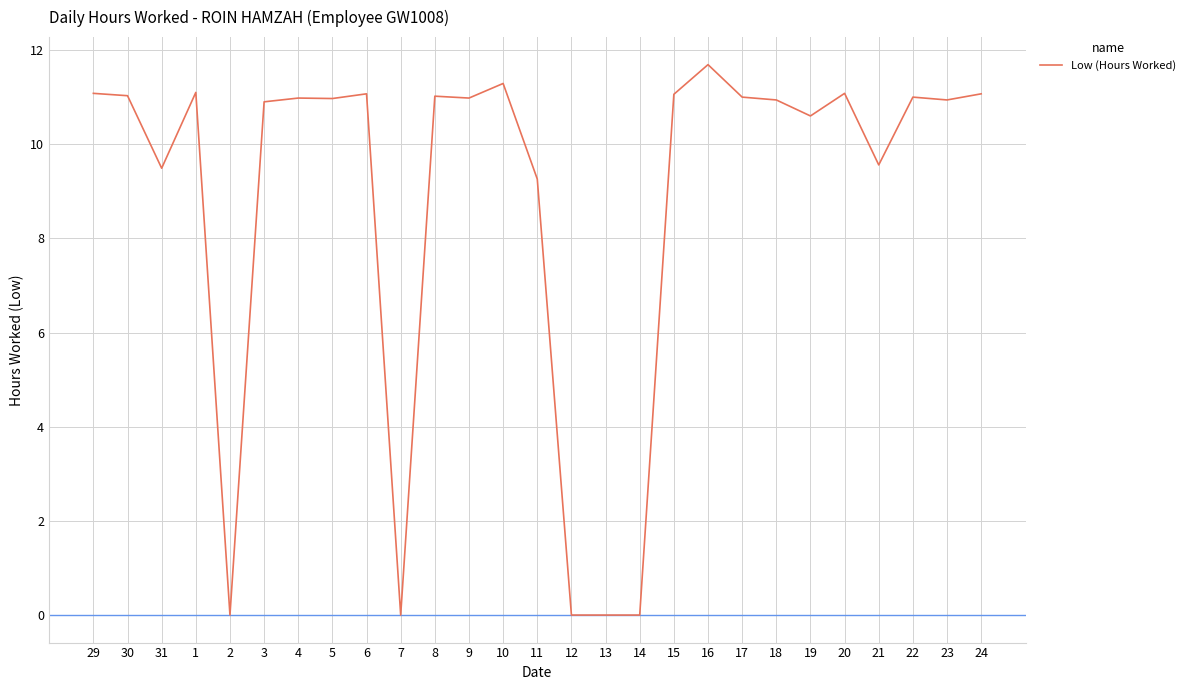

Which label corresponds to the largest value in the chart?

16